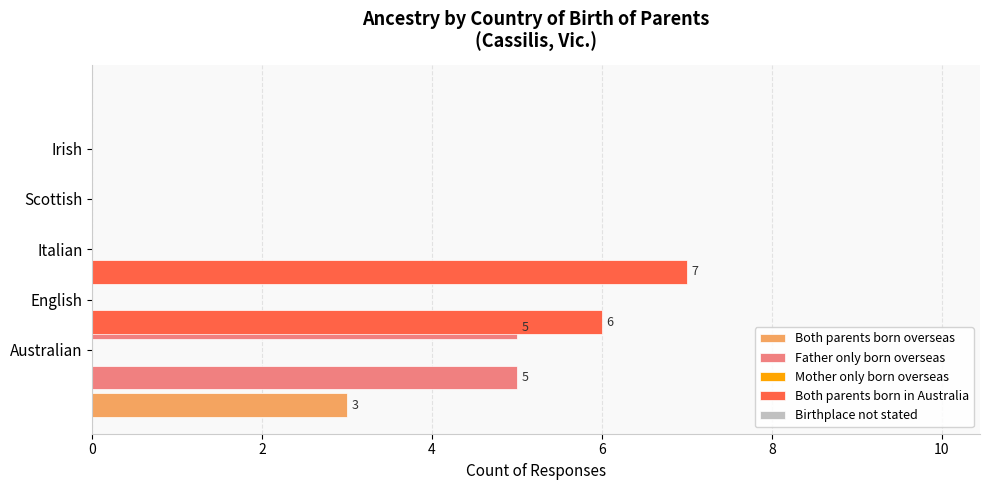

What is the difference between the maximum and minimum values in the Both parents born overseas series?

3.0